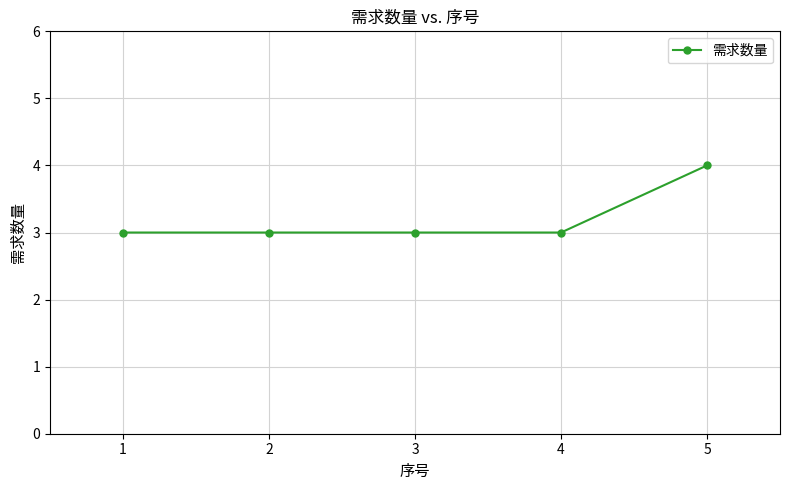

Does the chart have visible grid lines?

Yes